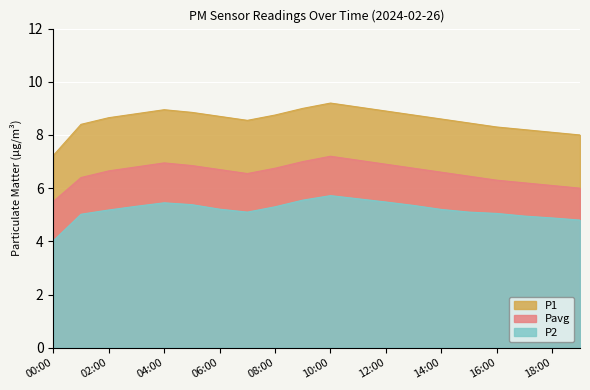

What is the difference between the maximum and minimum values in the P1 series?

2.0